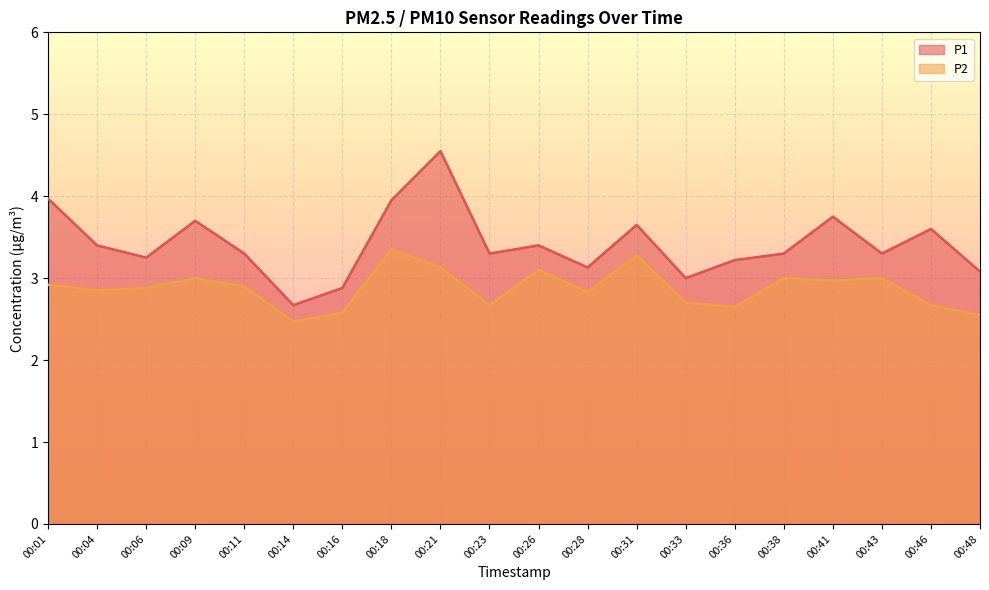

What is the highest value of the P1 series?

4.5